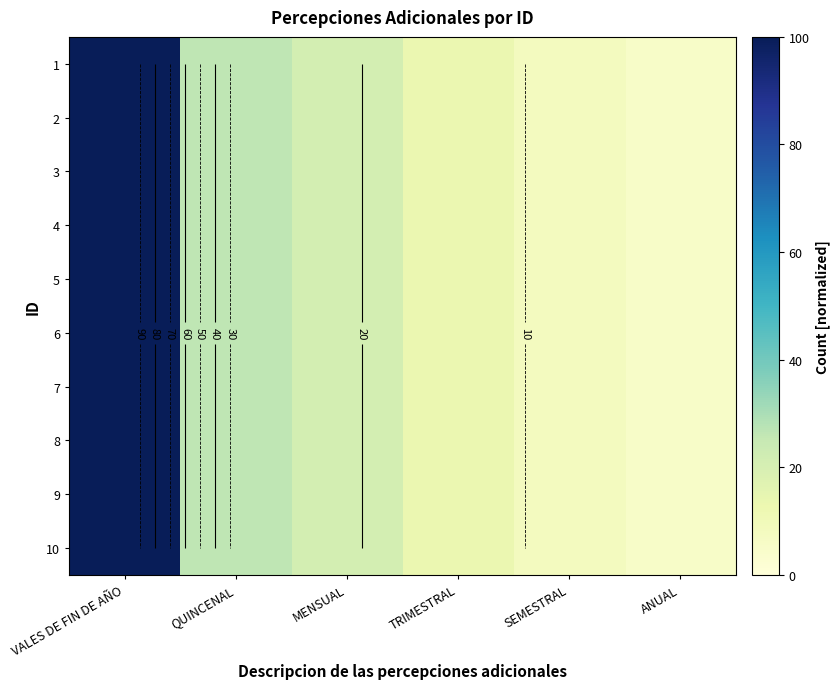

How many values in the 1 series are below 21?

3